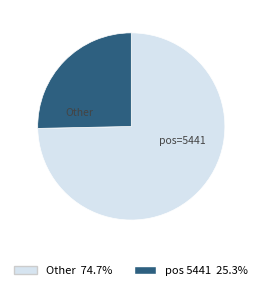

Is there any slice that represents more than half of the pie?

Yes